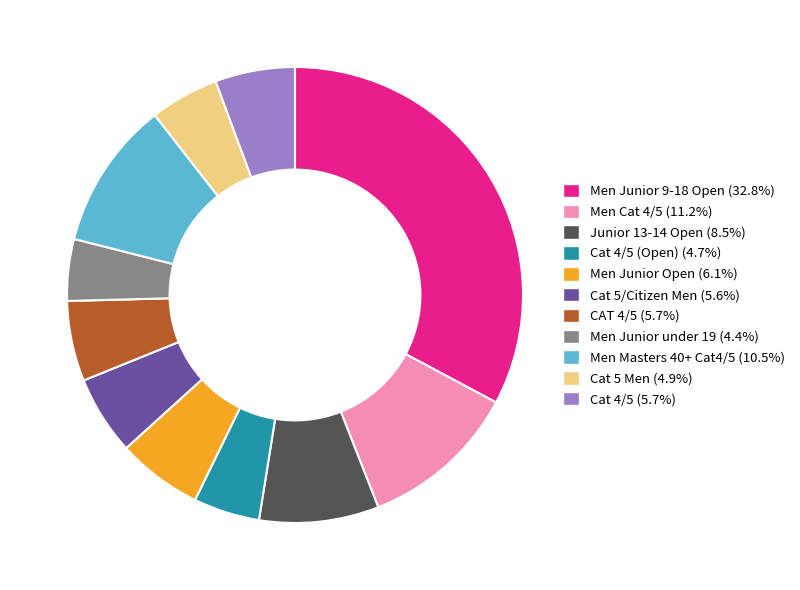

Does any single category account for the majority?

No